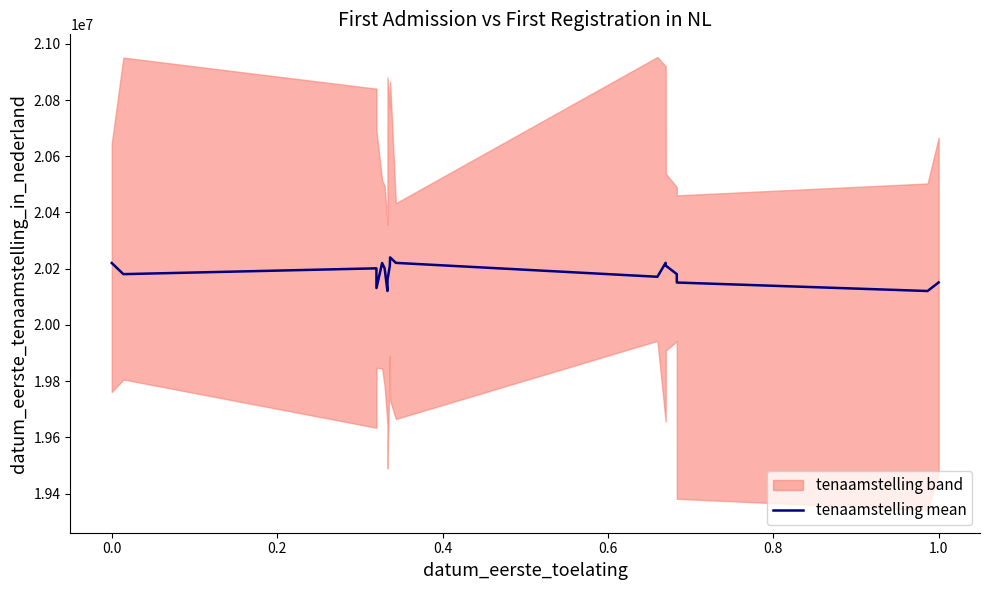

What is the minimum value for tenaamstelling mean?

20120510